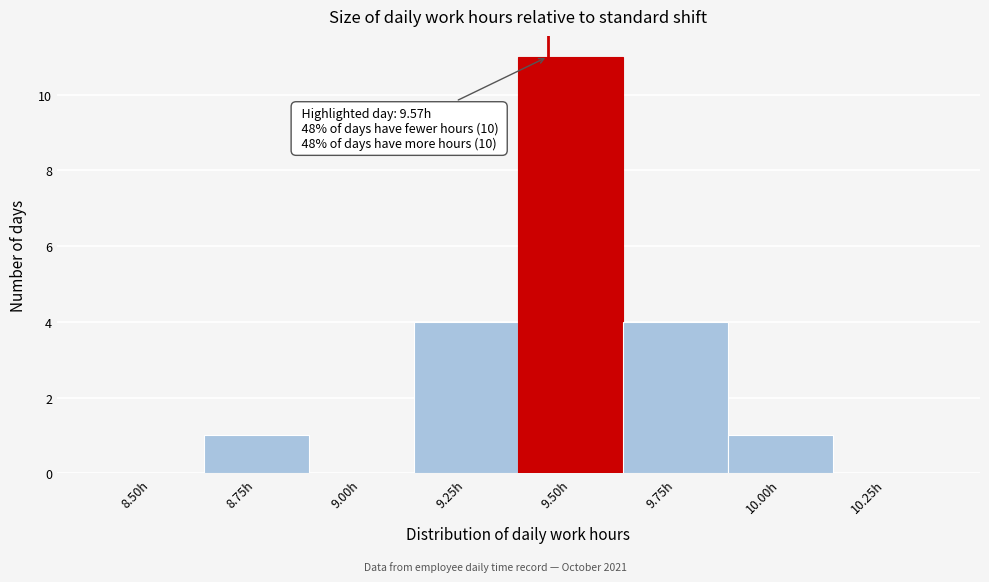

Reading left to right, transcribe all the data shown in this chart.

8.50h=0	8.75h=1	9.00h=0	9.25h=4	9.50h=11	9.75h=4	10.00h=1	10.25h=0